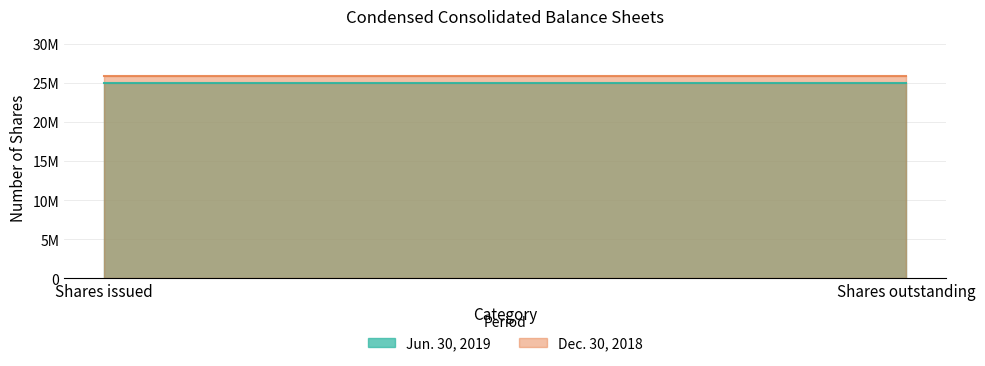

Count the number of categories in the chart.

2